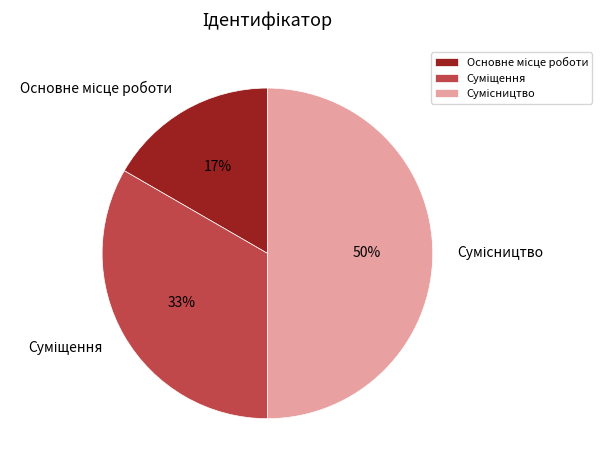

To the nearest percent, what is the difference between the largest and smallest slice percentages?

33%